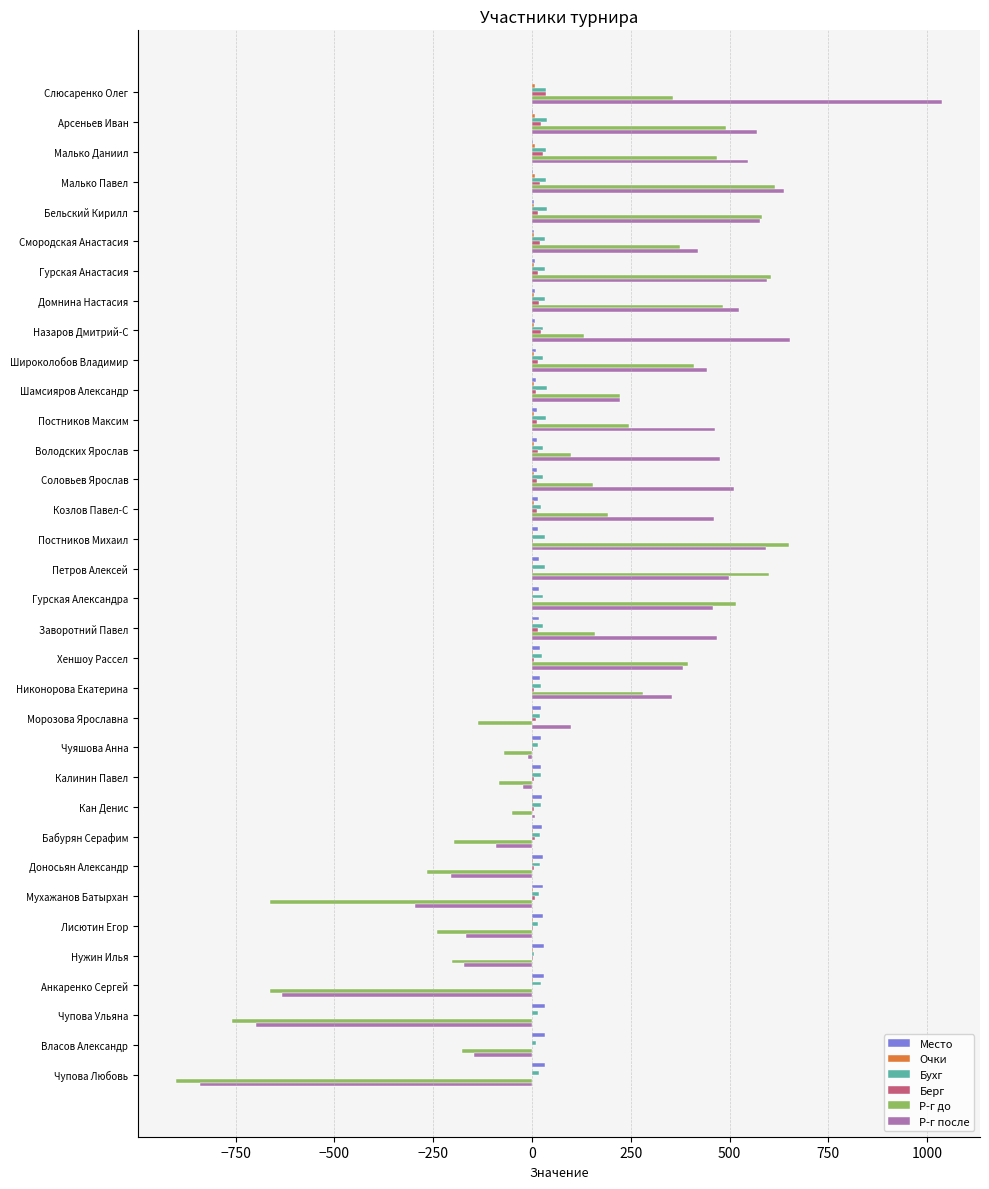

Which series has the largest total across all categories?

Р-г после